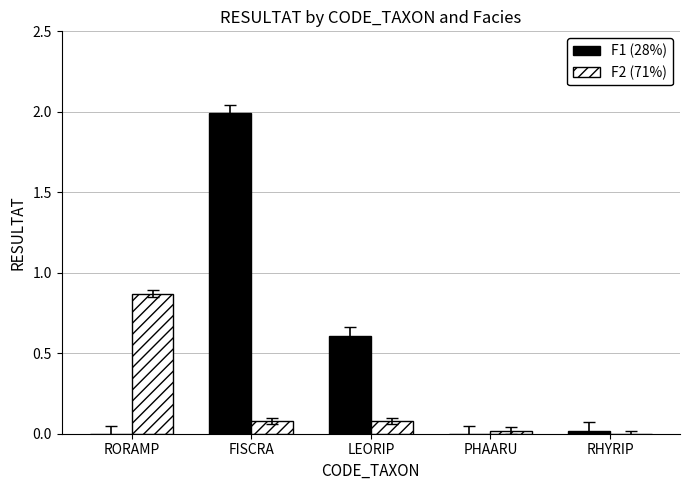

Are the bars grouped side by side (vs. stacked)?

Yes